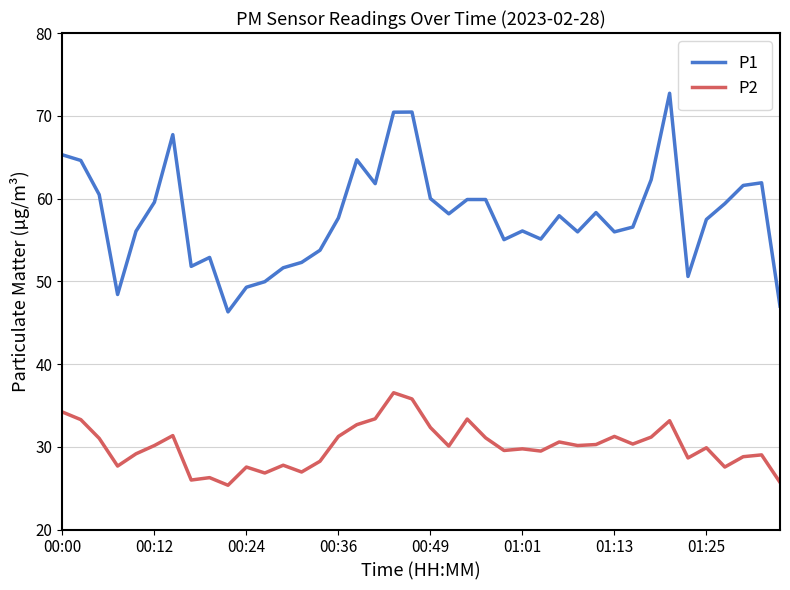

What is the difference between the second highest and minimum values in the P2 series?

10.4